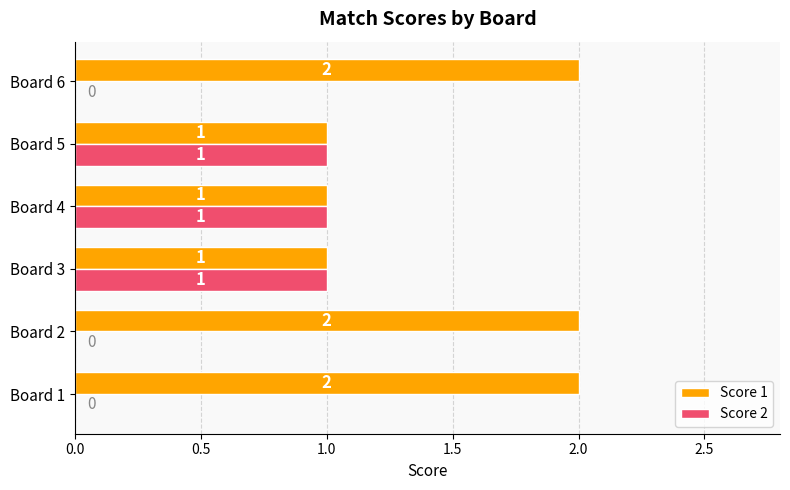

What is the sum of the Score 1 values at Board 5 and Board 1?

3